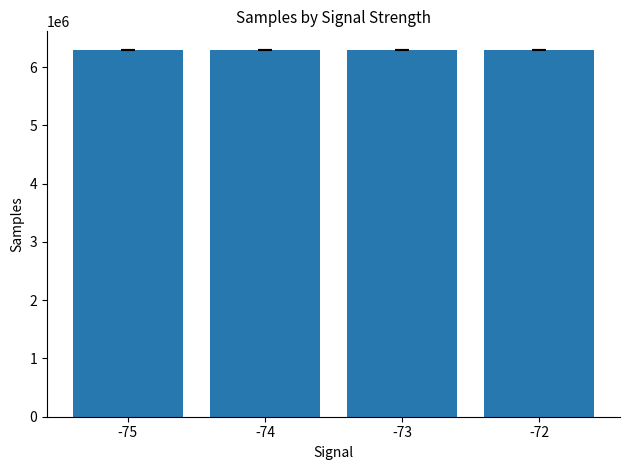

What is the ratio of the value at -74 to the value at -73?

1.0